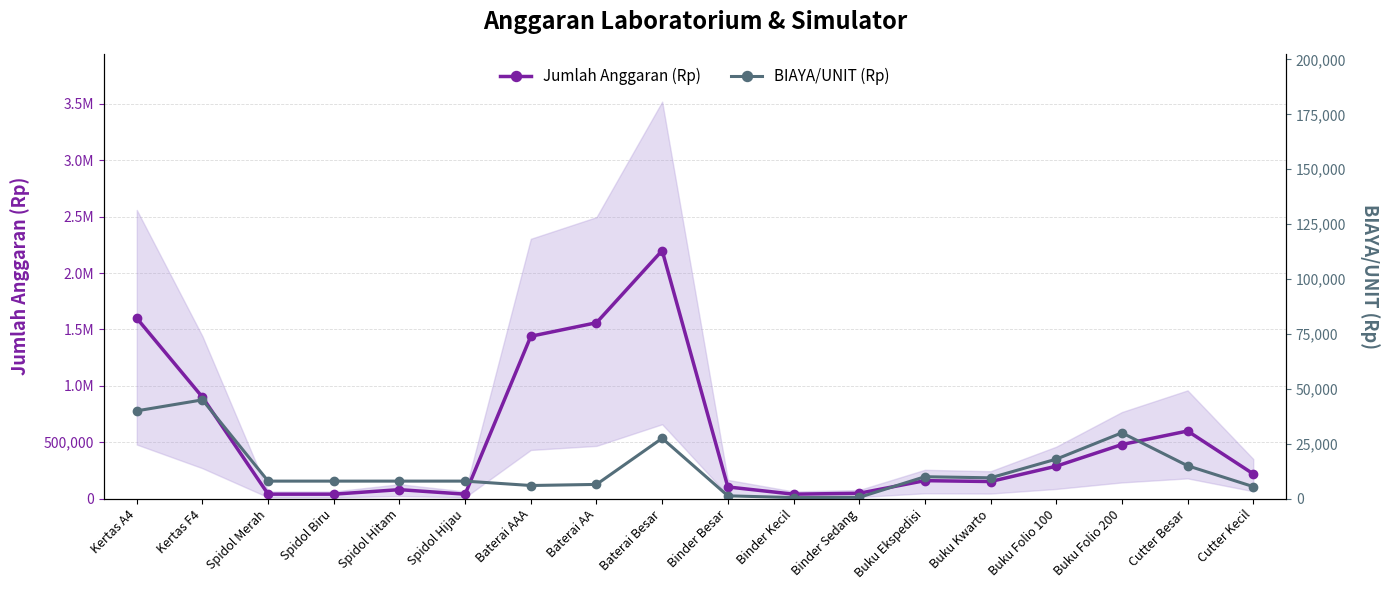

What is the lowest value of the Jumlah Anggaran (Rp) series?

40000